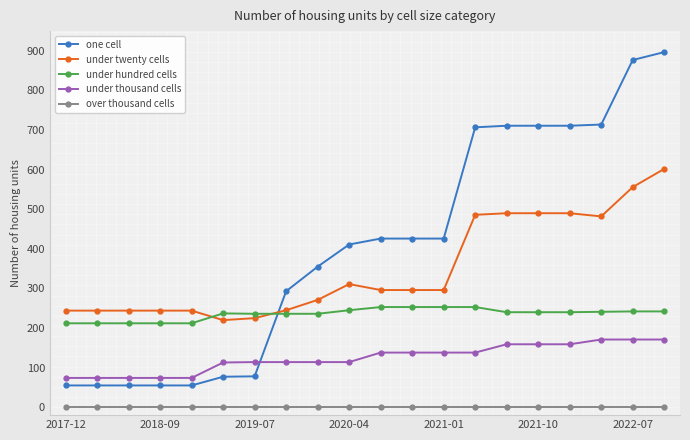

Which series has the widest spread of values?

one cell